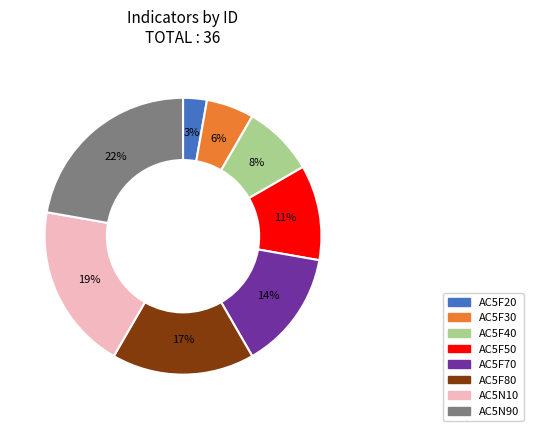

Which slice is the largest?

AC5N90